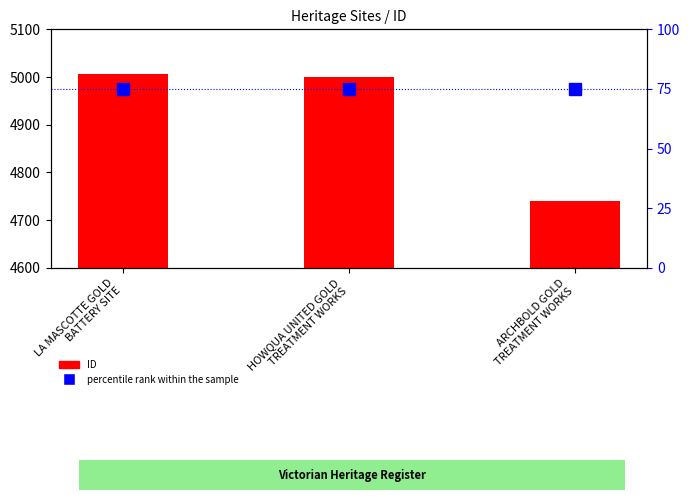

Which series changed the most between LA MASCOTTE GOLD
BATTERY SITE and HOWQUA UNITED GOLD
TREATMENT WORKS?

ID